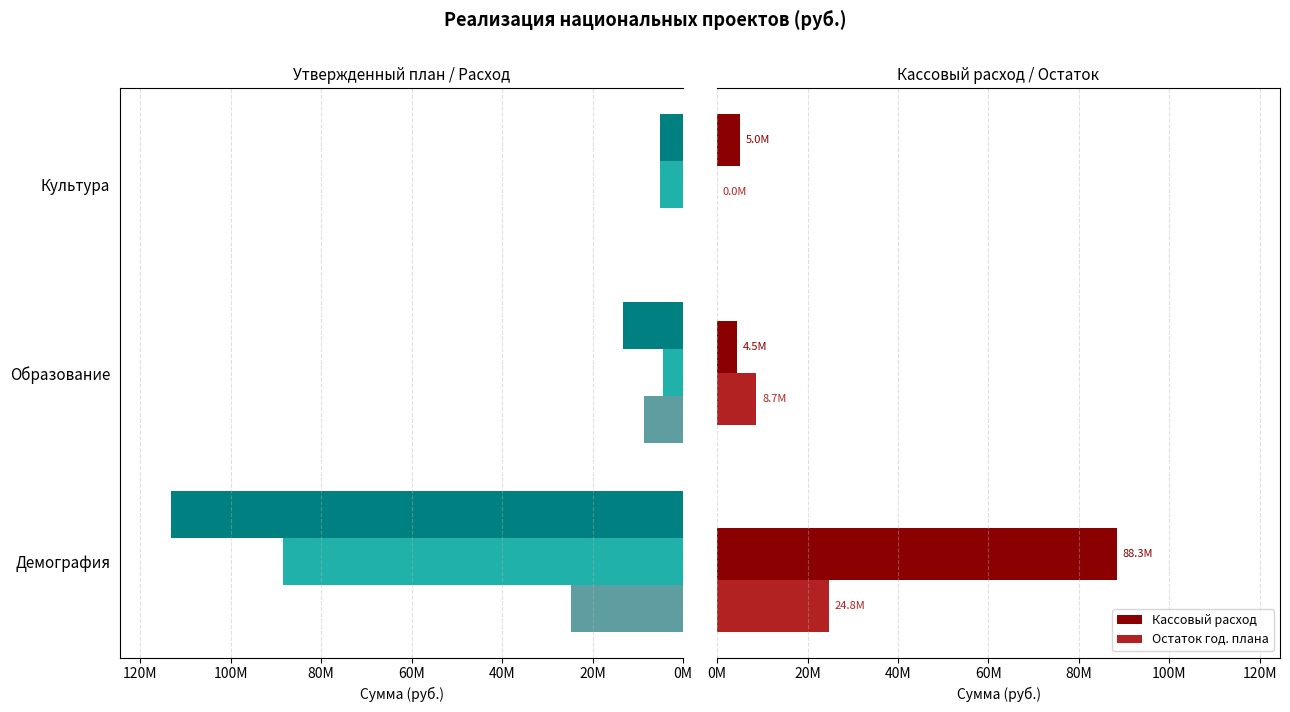

What is the highest value of the Остаток series?

24805460.6